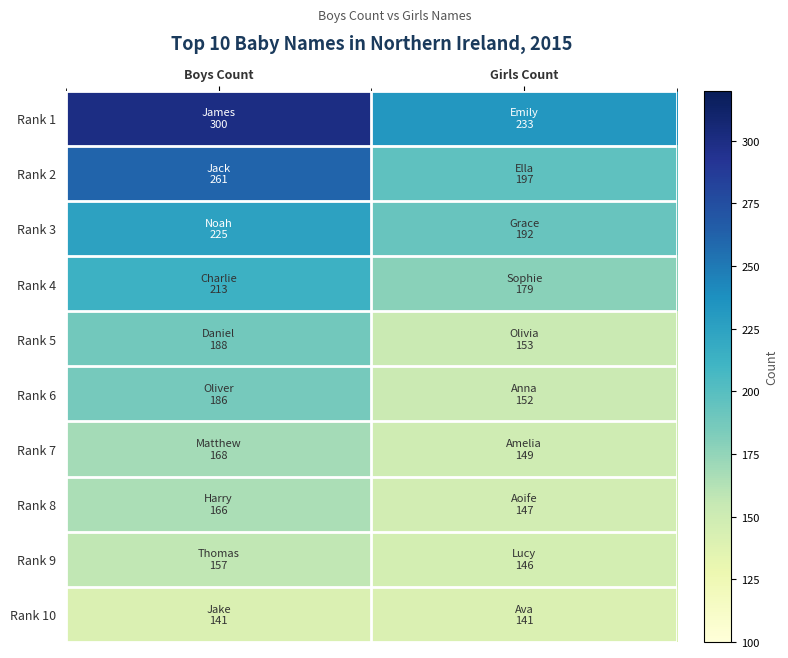

Reading right to left, extract all data points from this chart.

Rank 1: Girls Count=233	Boys Count=300
Rank 2: Girls Count=197	Boys Count=261
Rank 3: Girls Count=192	Boys Count=225
Rank 4: Girls Count=179	Boys Count=213
Rank 5: Girls Count=153	Boys Count=188
Rank 6: Girls Count=152	Boys Count=186
Rank 7: Girls Count=149	Boys Count=168
Rank 8: Girls Count=147	Boys Count=166
Rank 9: Girls Count=146	Boys Count=157
Rank 10: Girls Count=141	Boys Count=141